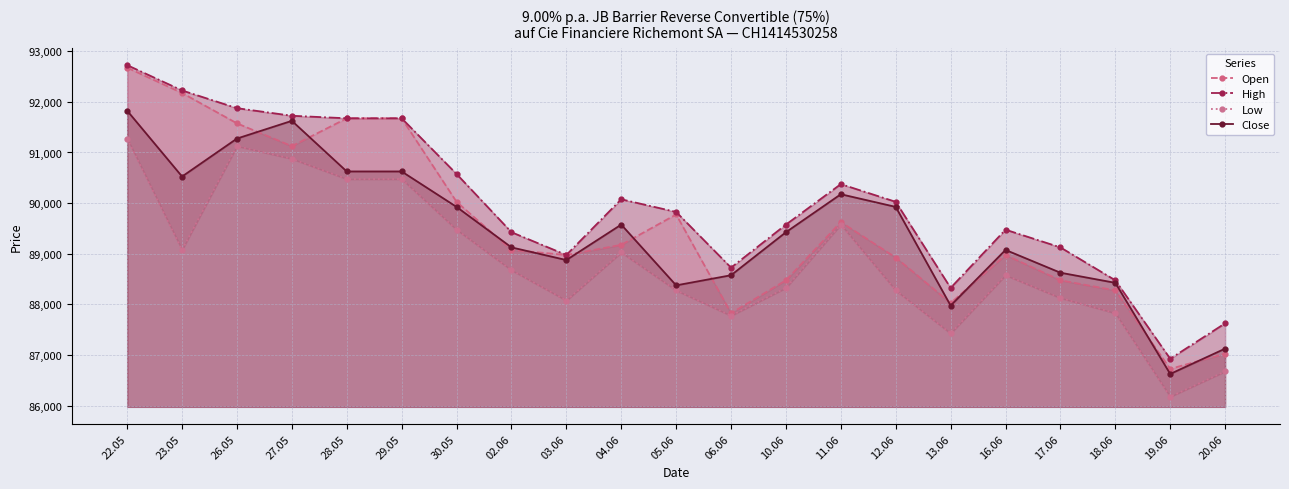

Which series has the largest total across all categories?

High